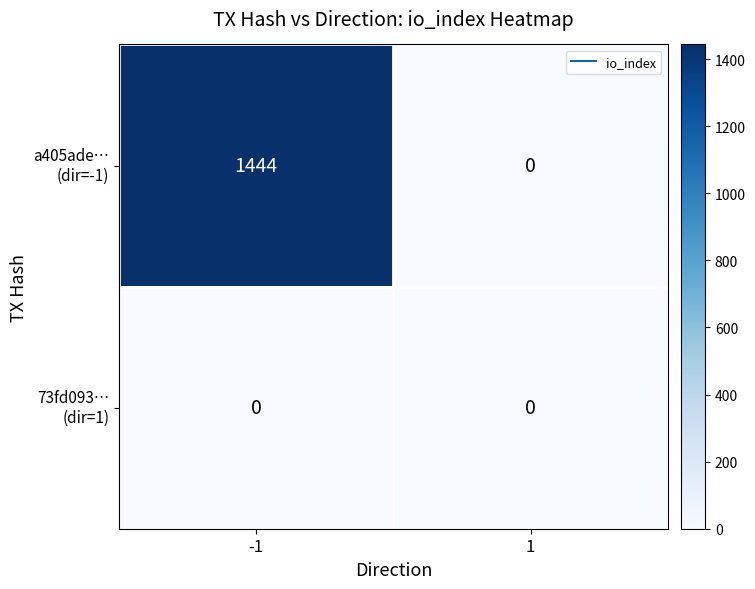

What is the total value across all series at -1?

1444